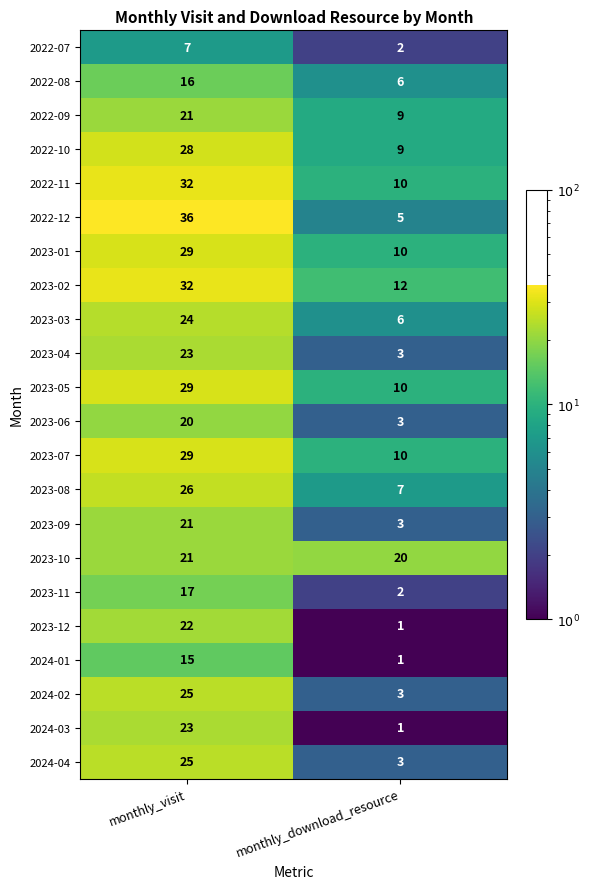

Rank the categories by 2023-11 value from lowest to highest.

monthly_download_resource, monthly_visit